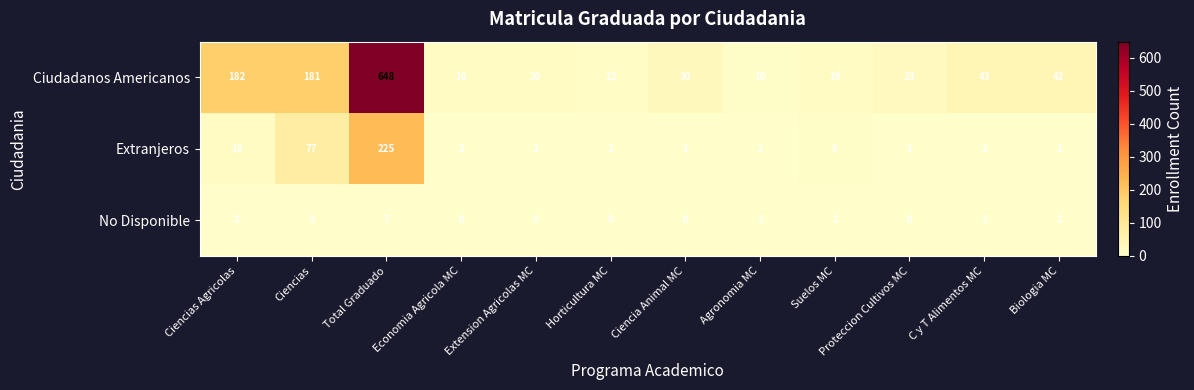

What is the total value across all series at Ciencias Agricolas?

203